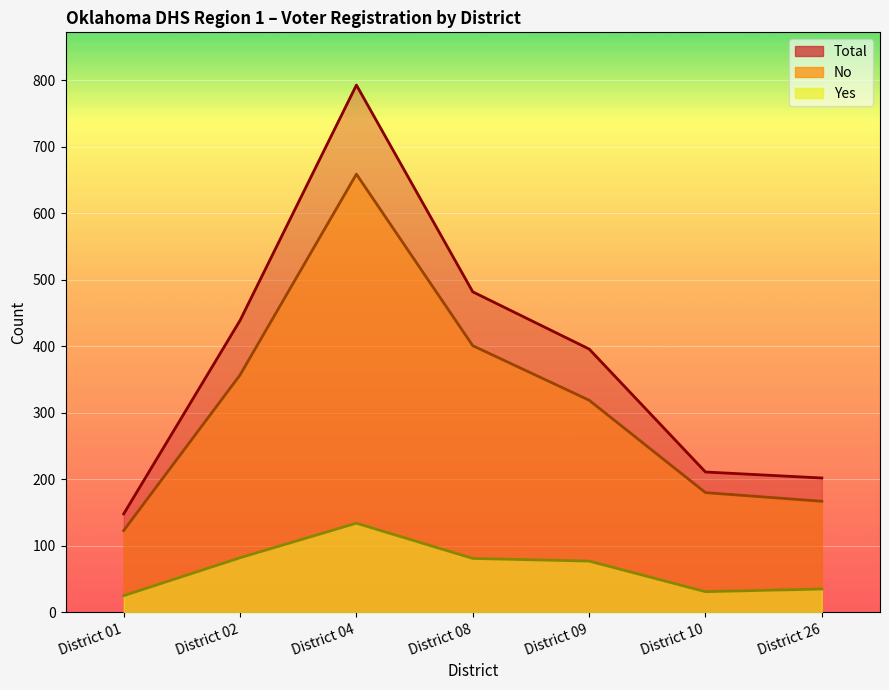

At which category is the sum across all series the highest?

District 04